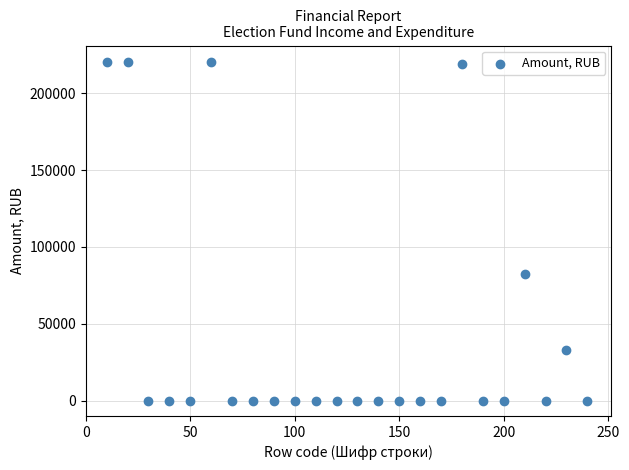

What Y value in the scatter plot is closest to 110000?

82600